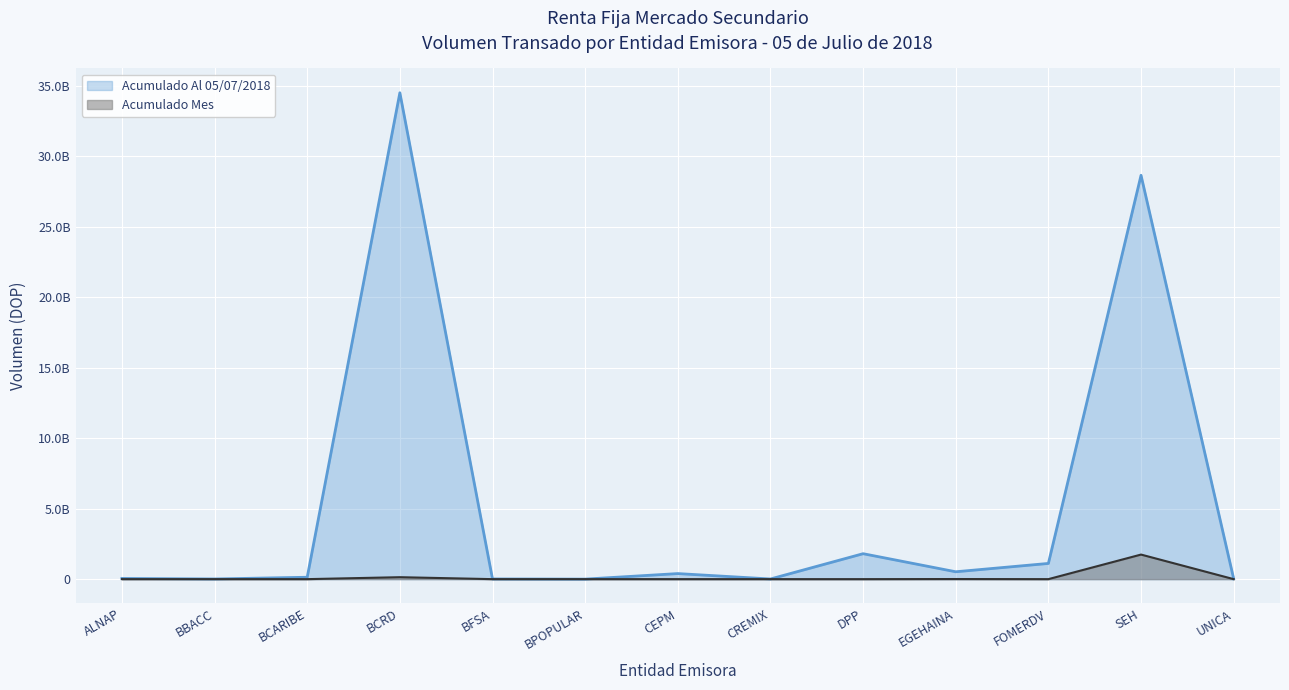

What is the total value across all series at ALNAP?

49688927.9